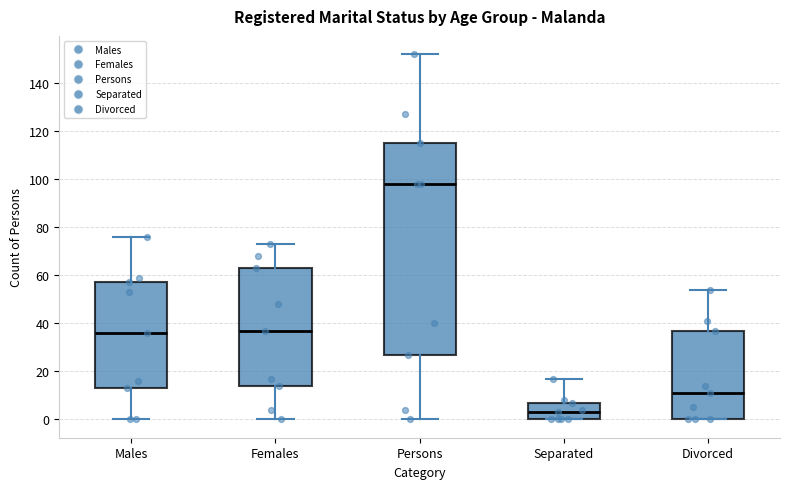

Reading left to right, read every box against the y-axis: the position of its median line, the range the box covers, and the ends of its whiskers. The values are not printed on the chart, so give them approximately, as read against the axis.

Males: median 36, box 14 to 58, whiskers 0 to 76
Females: median 38, box 14 to 64, whiskers 0 to 74
Persons: median 98, box 28 to 116, whiskers 0 to 152
Separated: median 4, box 0 to 8, whiskers 0 to 18
Divorced: median 12, box 0 to 38, whiskers 0 to 54